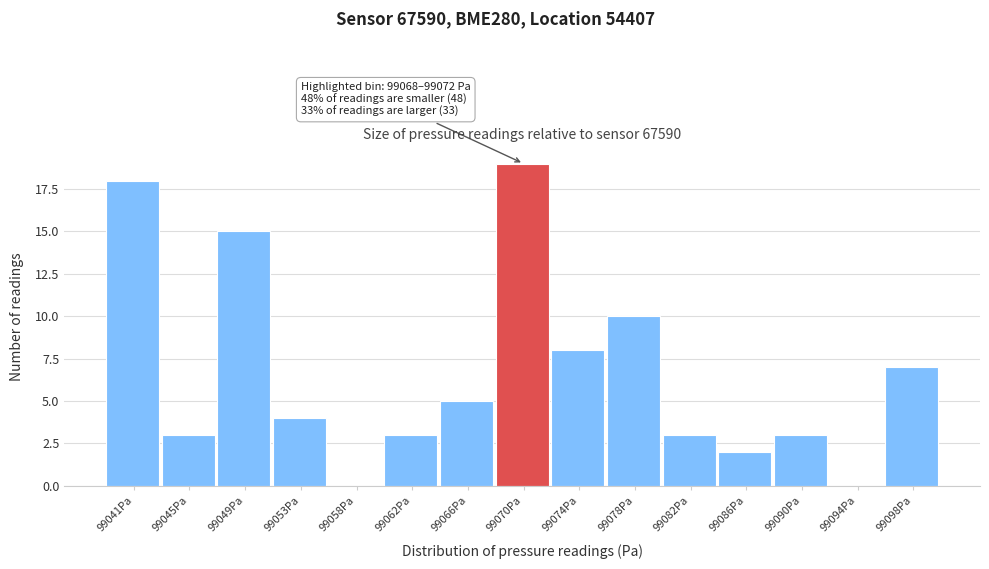

Which range on the x-axis has the tallest bar?

99068.0 to 99072.0